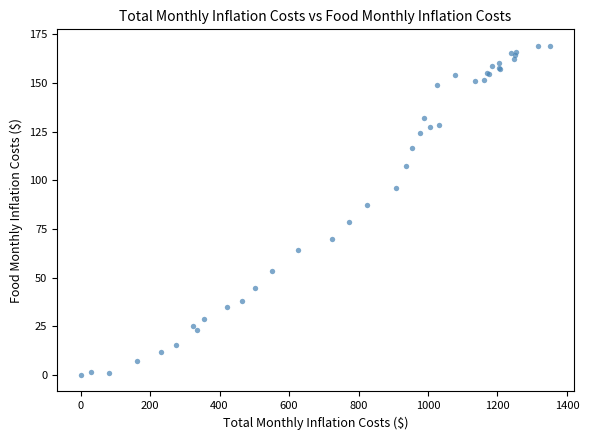

What Y value in the scatter plot is closest to 84?

87.1